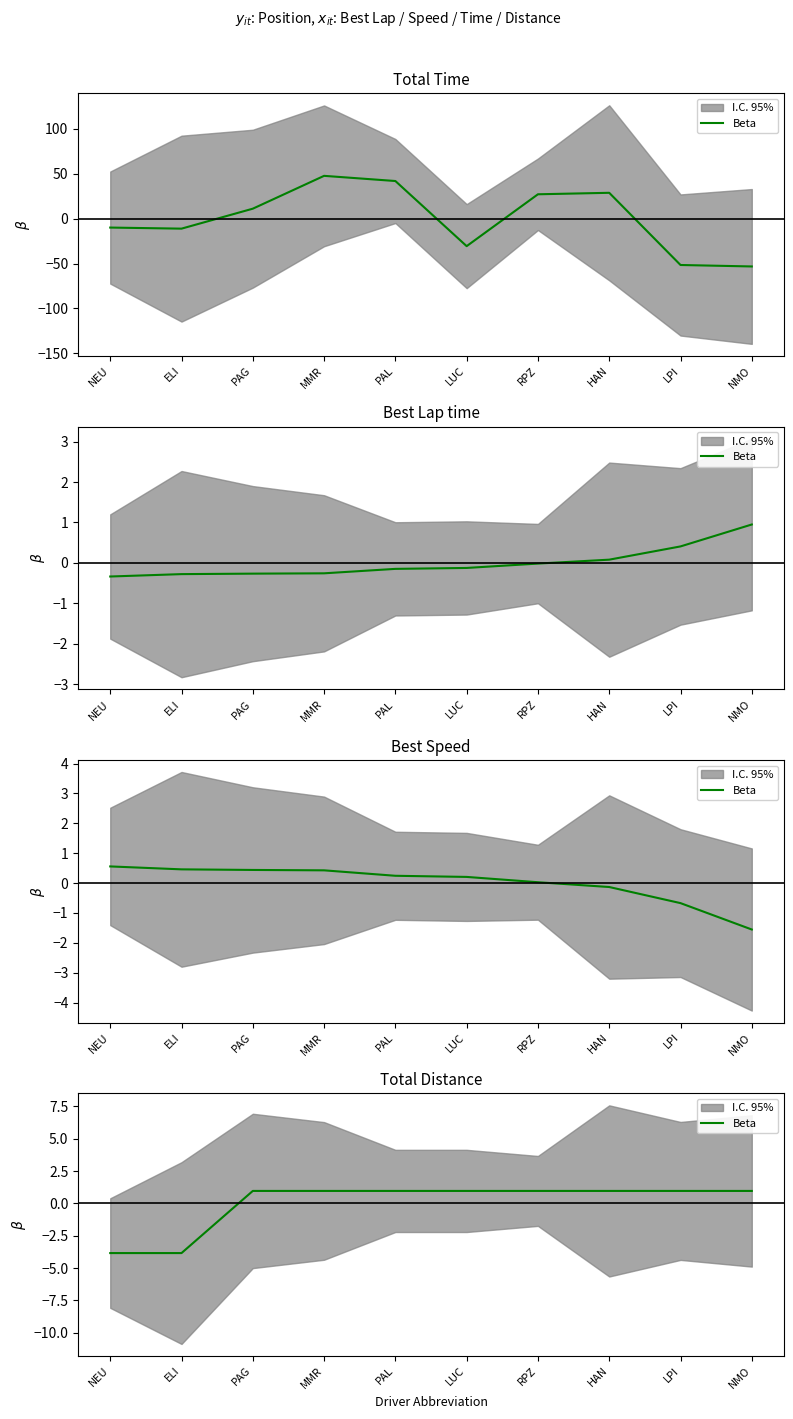

What is the label of the 4th point from the right?

RPZ